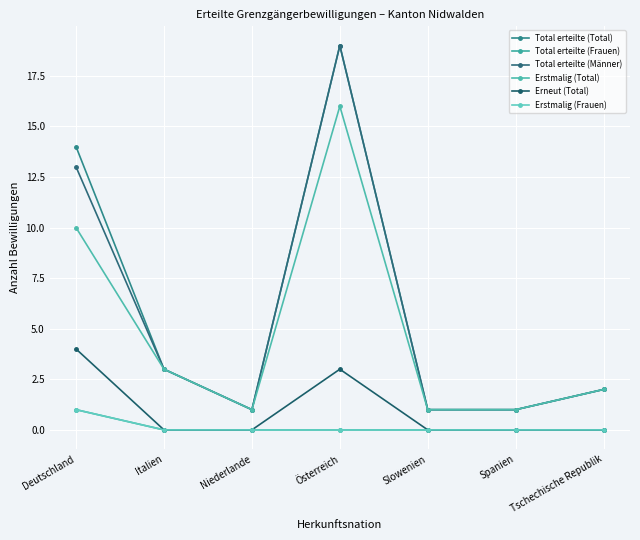

What position from the right is Spanien?

2